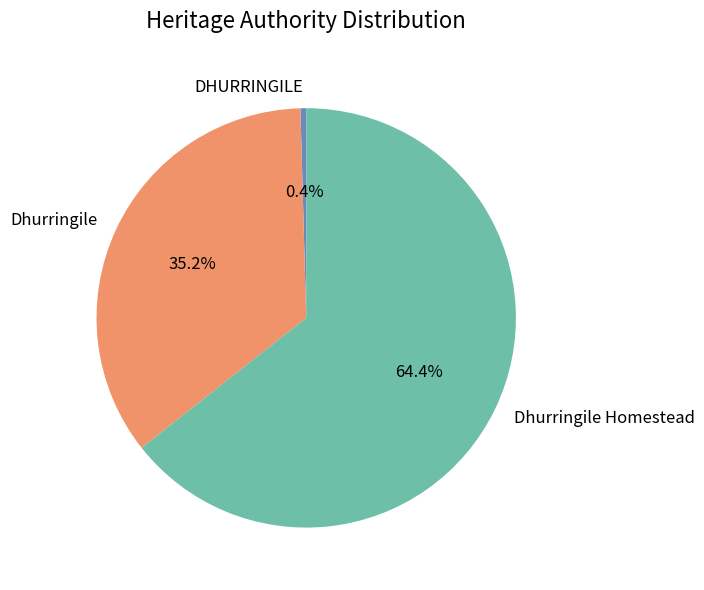

Which category has the smallest portion of the pie?

DHURRINGILE